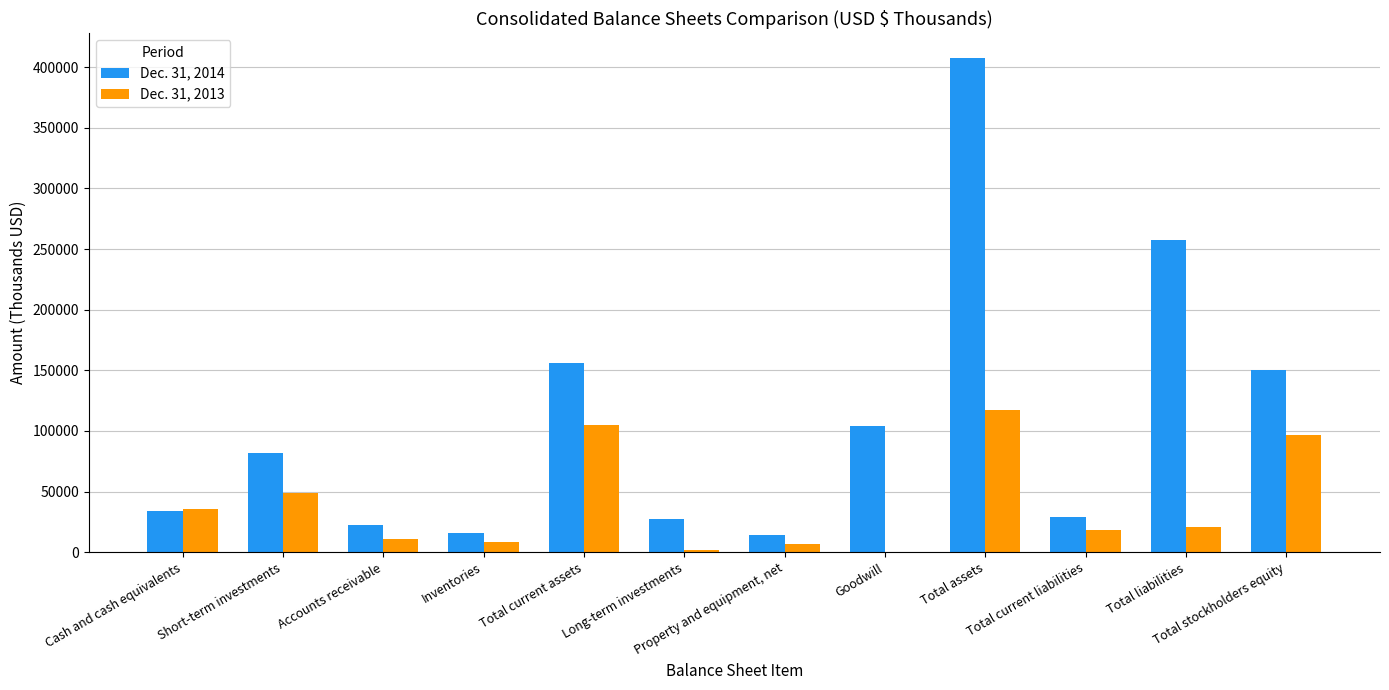

Which series changed the most between Property and equipment, net and Goodwill?

Dec. 31, 2014